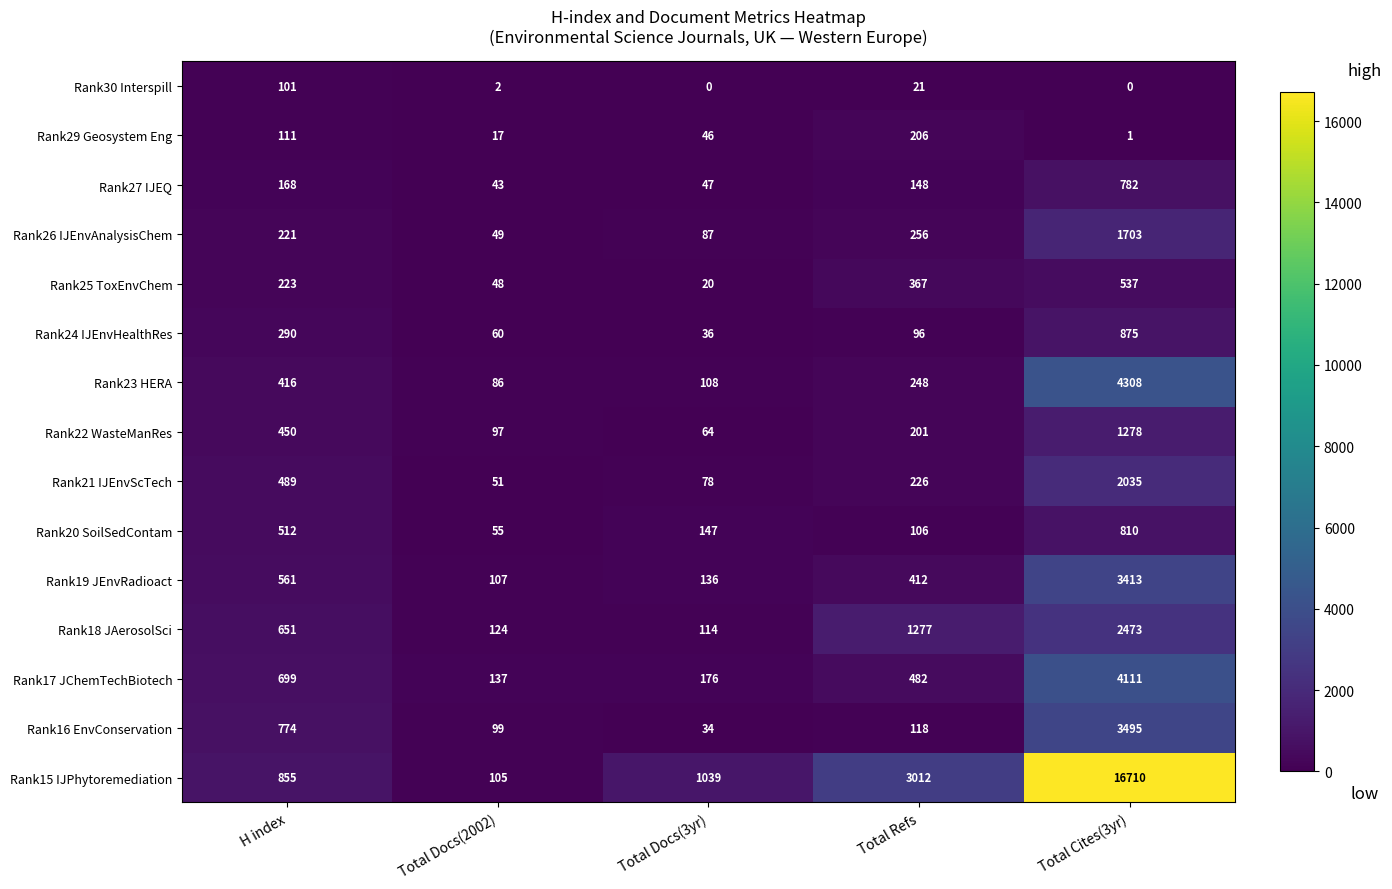

Is it true that Rank19 JEnvRadioact equals 284 at H index?

False